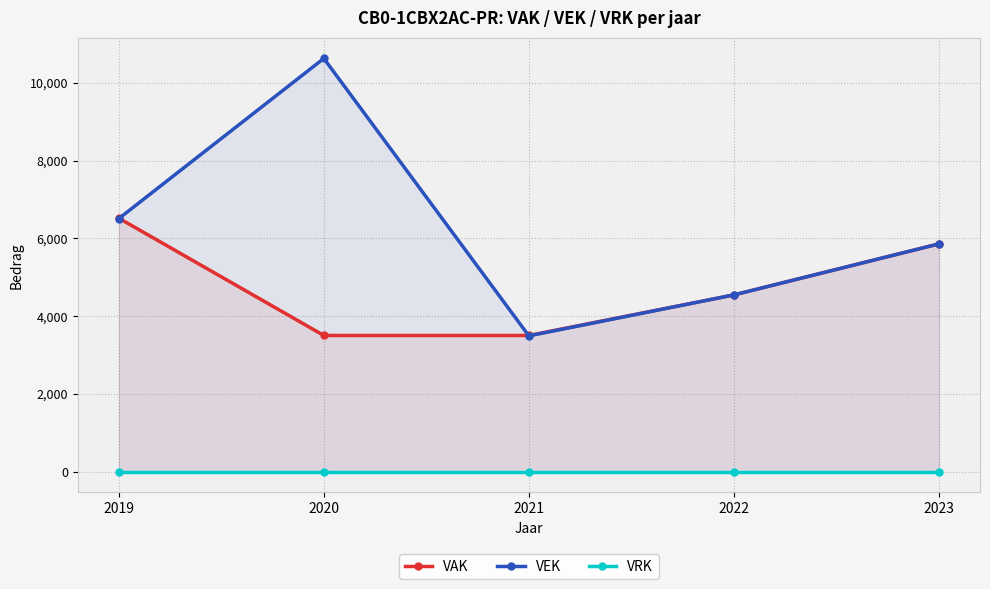

Reading left to right, transcribe all the data shown in this chart.

VAK: 6520	3504	3504	4547	5859
VEK: 6509	10627	3493	4547	5859
VRK: 0	0	0	0	0